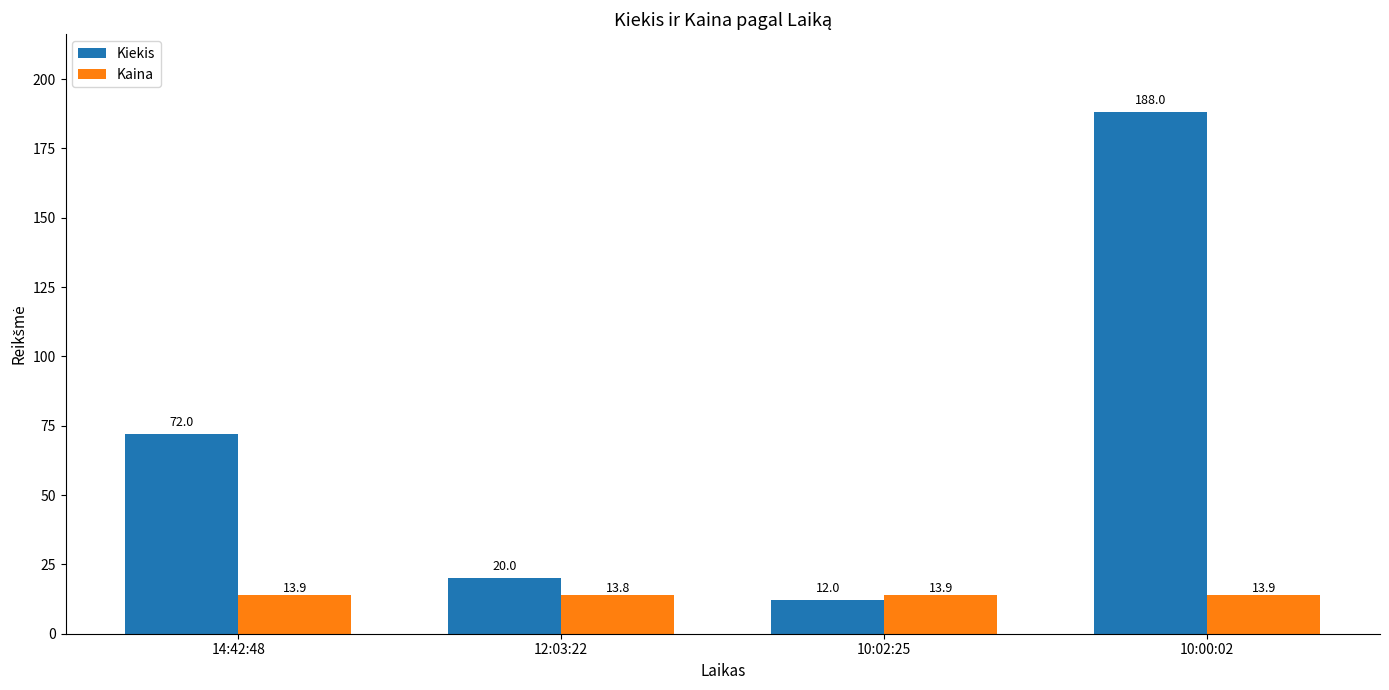

Reading left to right, what are all the values shown in this chart?

Kiekis: 14:42:48=72.0	12:03:22=20.0	10:02:25=12.0	10:00:02=188.0
Kaina: 14:42:48=13.9	12:03:22=13.8	10:02:25=13.9	10:00:02=13.9